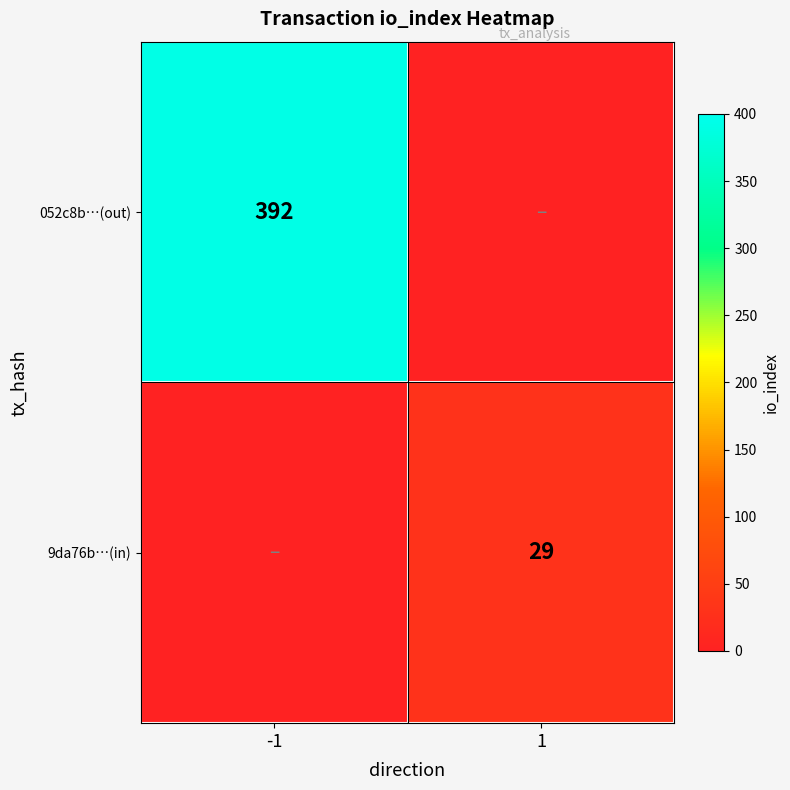

Is the value of 052c8b…(out) at -1 greater than the value of 9da76b…(in) at 1?

Yes